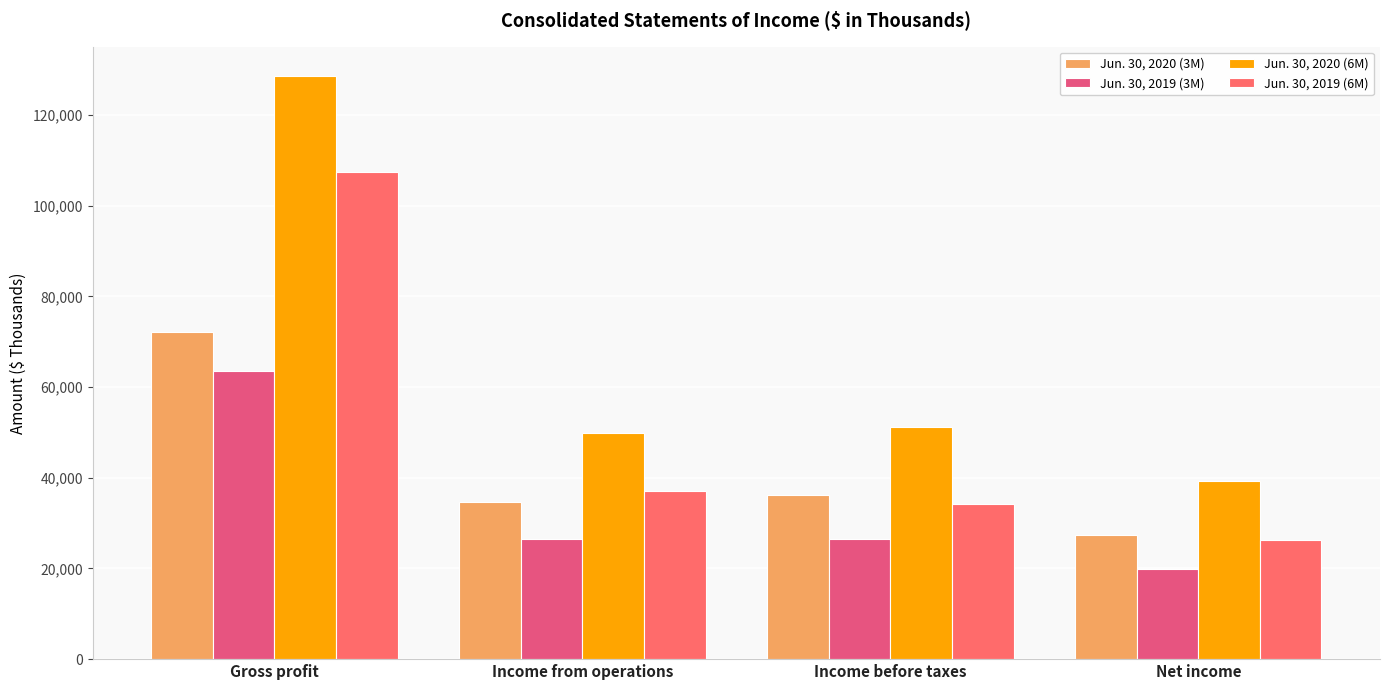

Reading left to right, extract all data points from this chart.

Jun. 30, 2020 (3M): Gross profit=72258	Income from operations=34591	Income before taxes=36164	Net income=27292
Jun. 30, 2019 (3M): Gross profit=63558	Income from operations=26606	Income before taxes=26400	Net income=19913
Jun. 30, 2020 (6M): Gross profit=128645	Income from operations=49781	Income before taxes=51209	Net income=39351
Jun. 30, 2019 (6M): Gross profit=107458	Income from operations=37172	Income before taxes=34316	Net income=26258